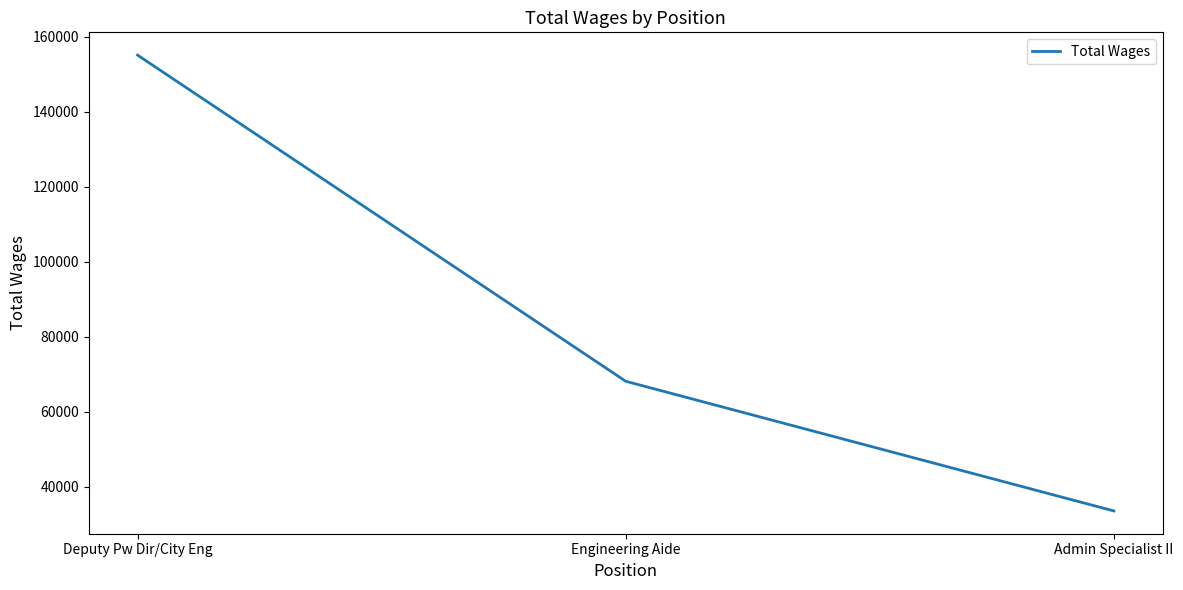

Count the number of data series in this chart.

1